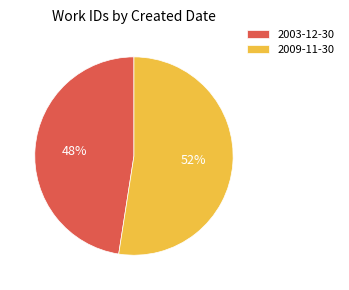

Do 2009-11-30 and 2003-12-30 together represent more than half of the pie?

Yes